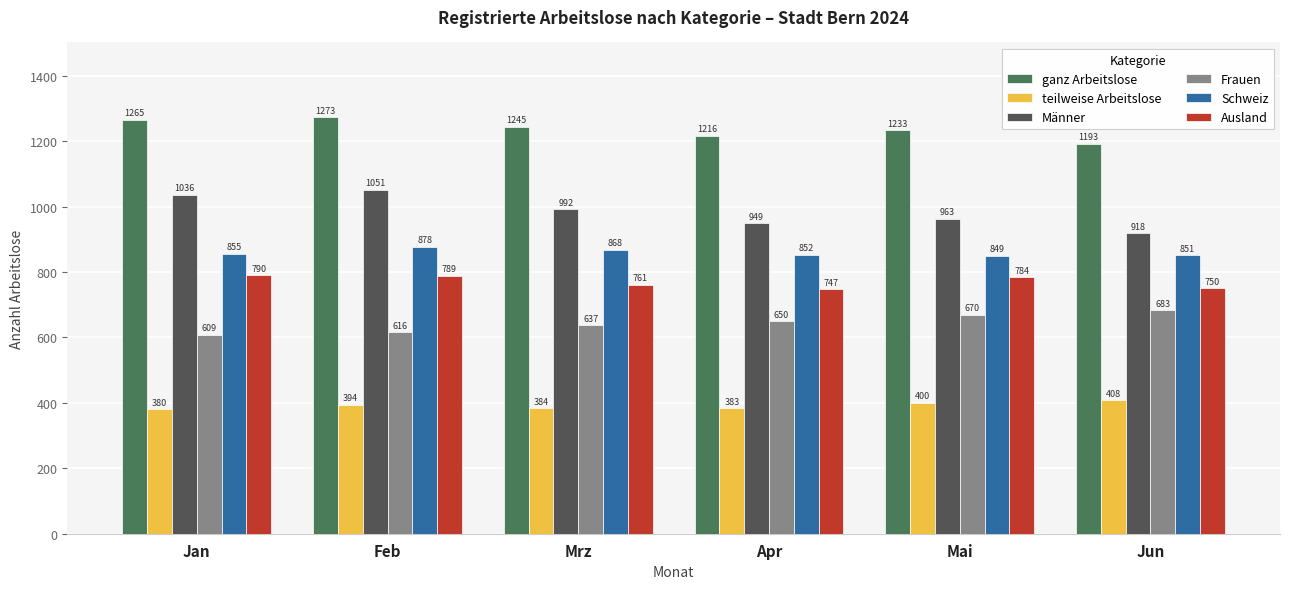

Is the value of Ausland at Mai greater than the value of ganz Arbeitslose at Jun?

No